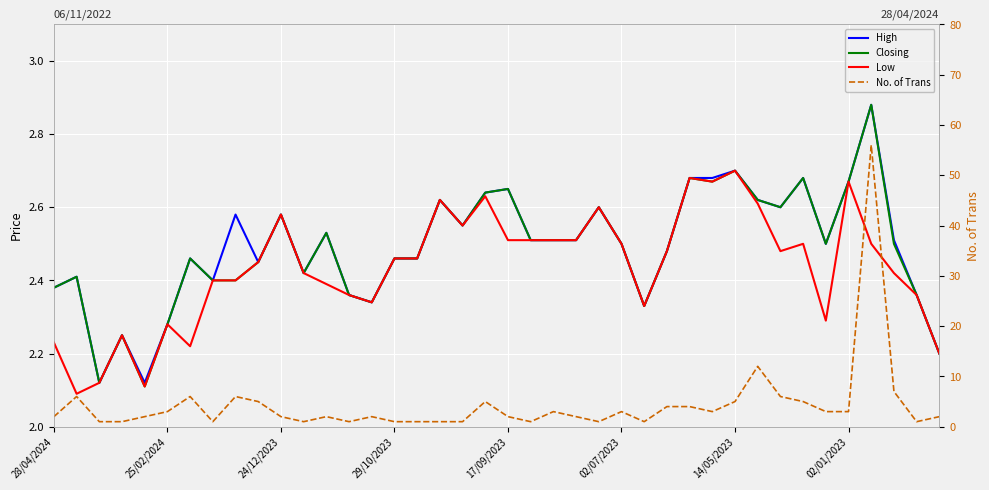

True or false: Closing and High intersect in this chart.

False